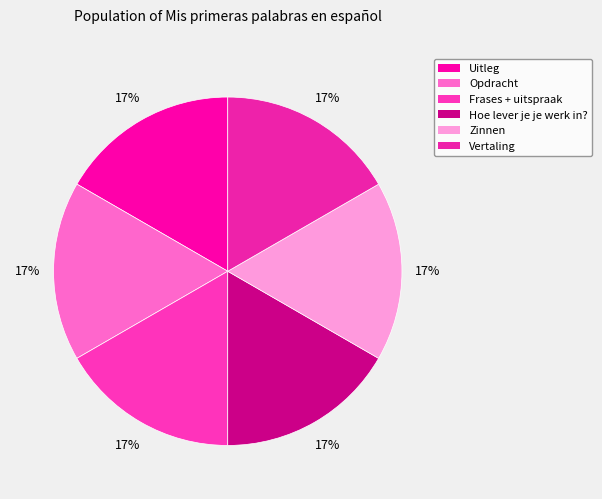

How many segments does this pie chart have?

6